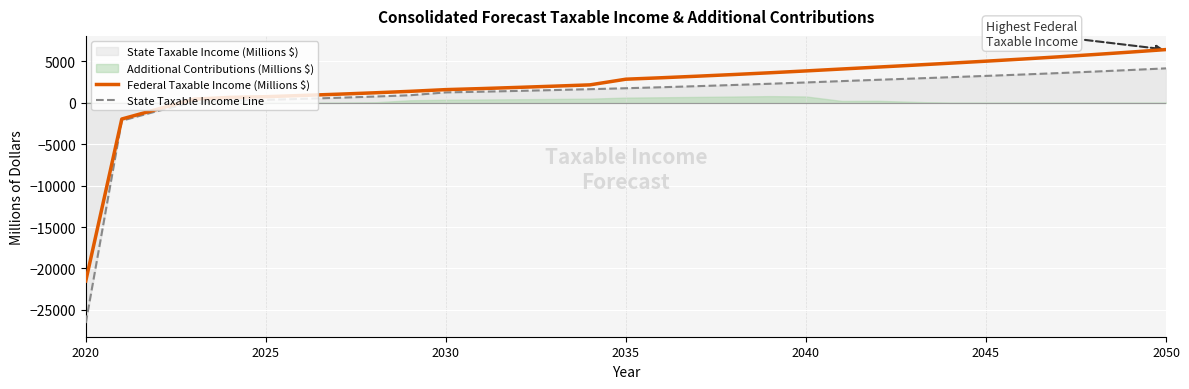

What is the lowest value of the Federal Taxable Income (Millions $) series?

-21513.4